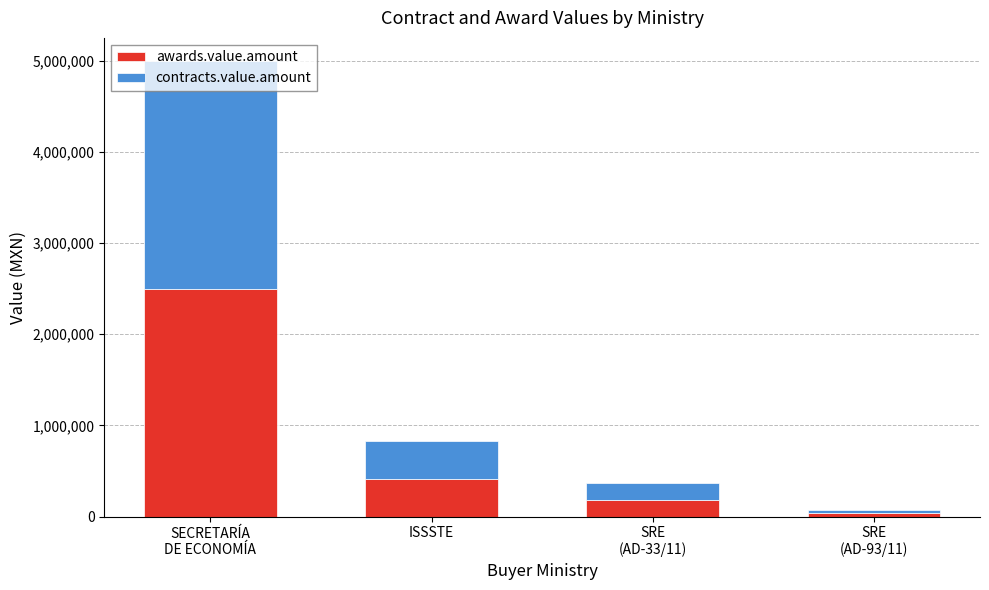

How many bars are there in total?

4